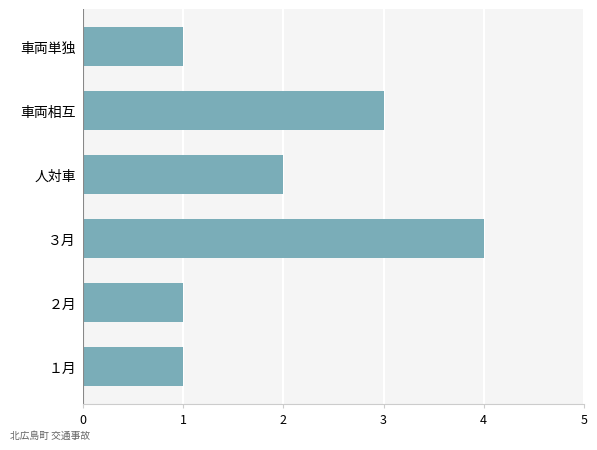

Between ３月 and 車両単独, which is larger?

３月